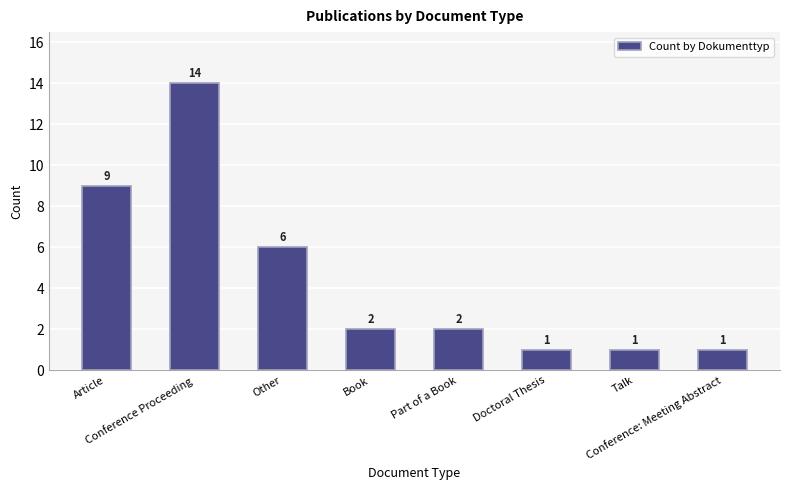

Which has a higher value, Other or Book?

Other